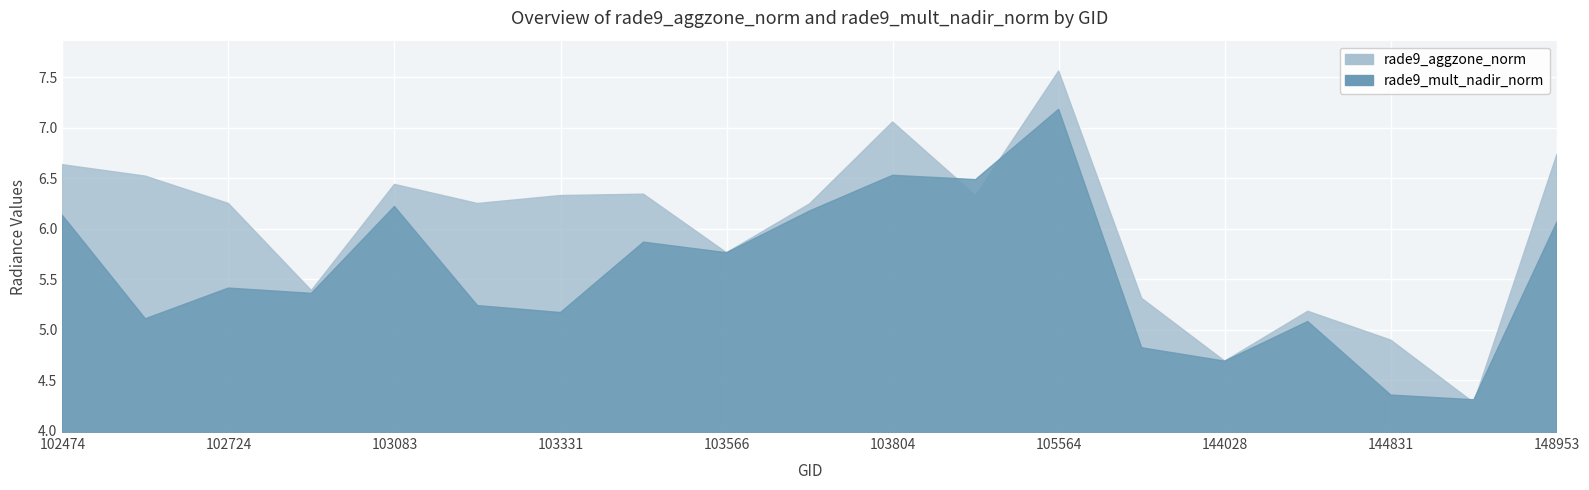

Read the rade9_aggzone_norm value at 144221.

5.2